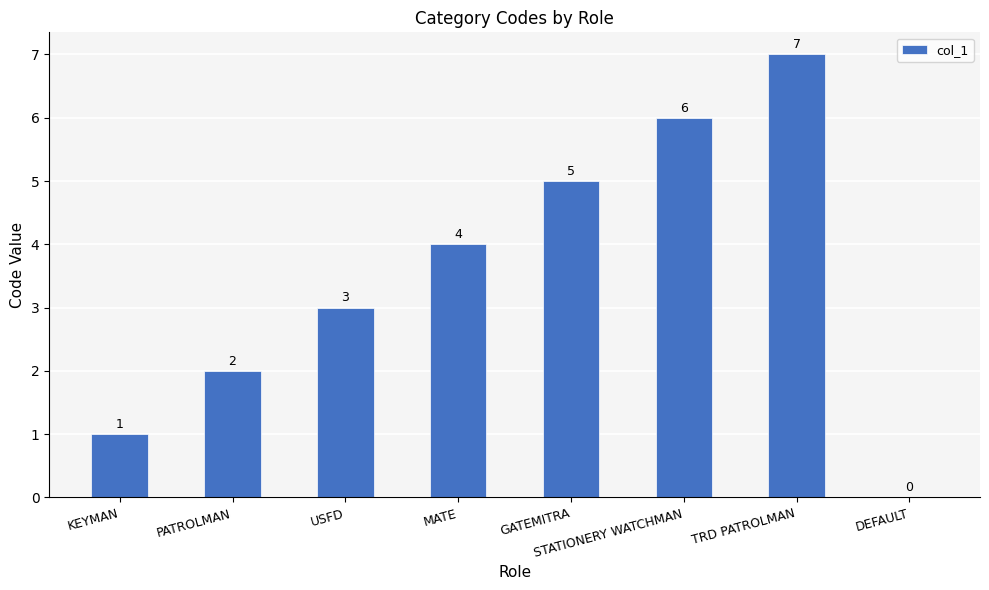

Reading left to right, extract all data points from this chart.

1	2	3	4	5	6	7	0